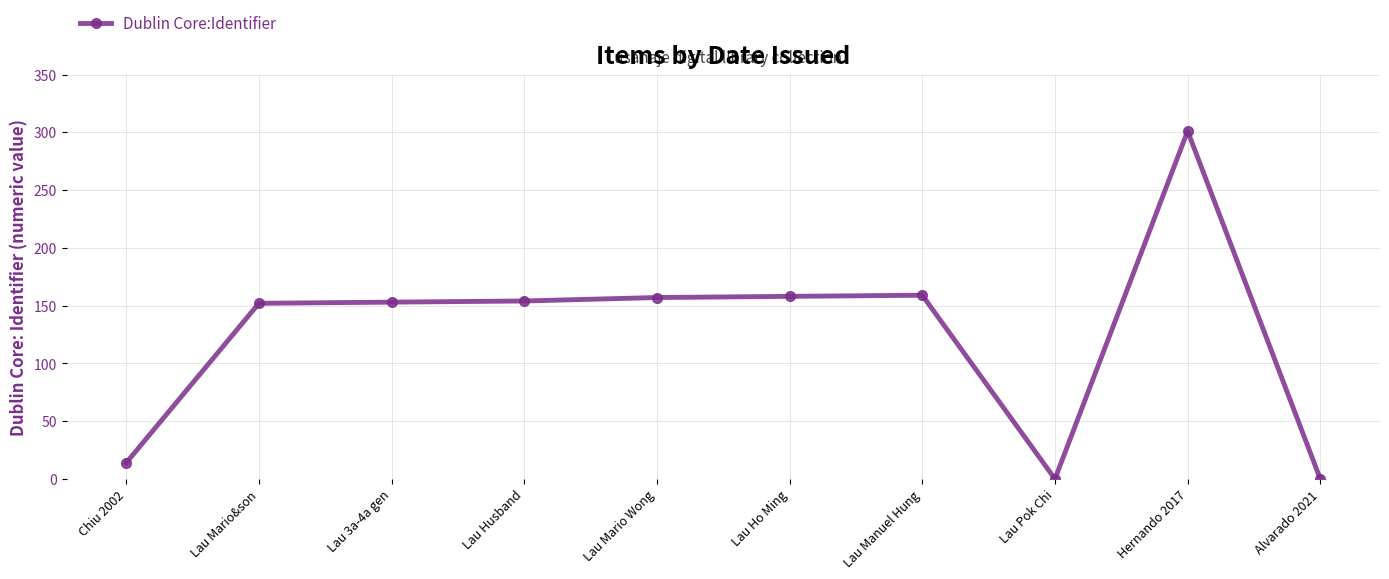

True or false: the data has more than 0 interior local peaks.

True